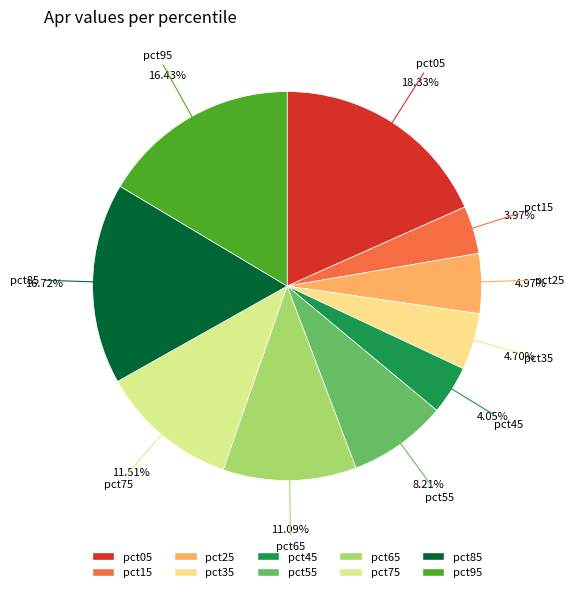

True or false: pct75 accounts for 12% of the total.

True